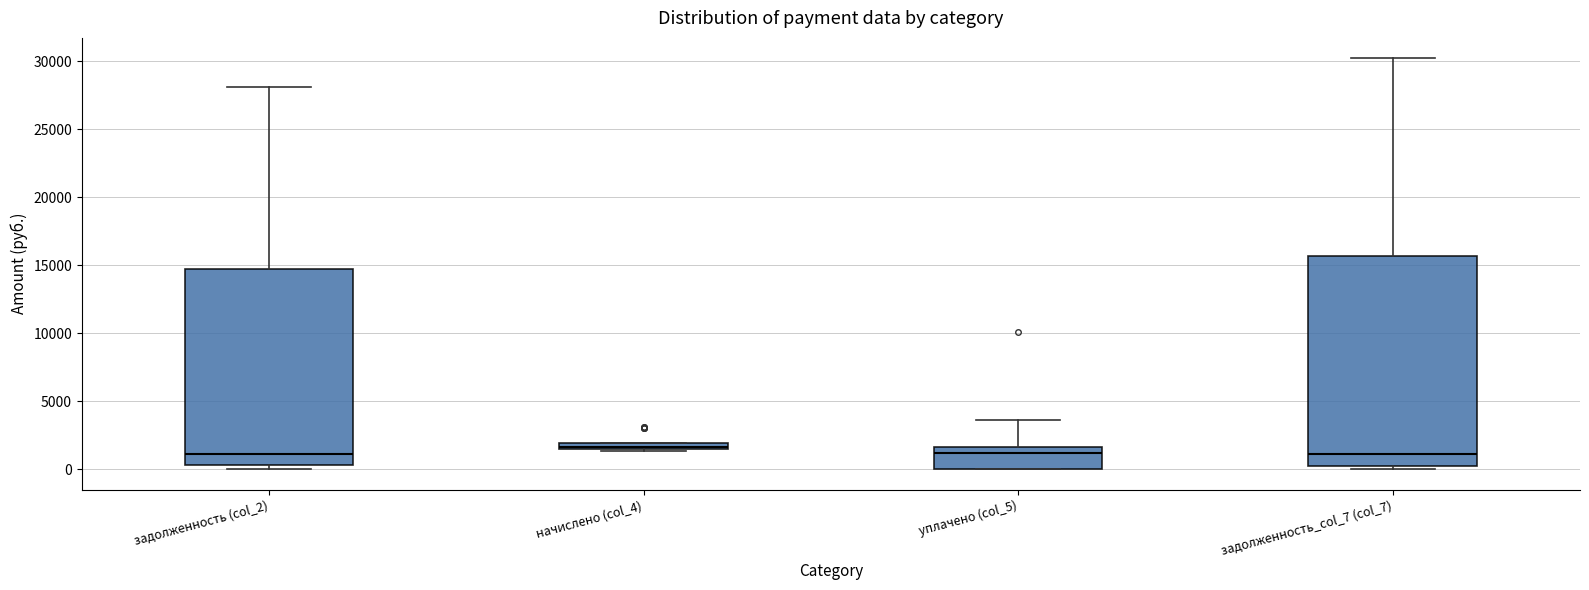

Where does the median line of the box for задолженность_col_7 (col_7) sit on the y-axis? The values are not printed on the chart, so give them approximately, as read against the axis.

1000